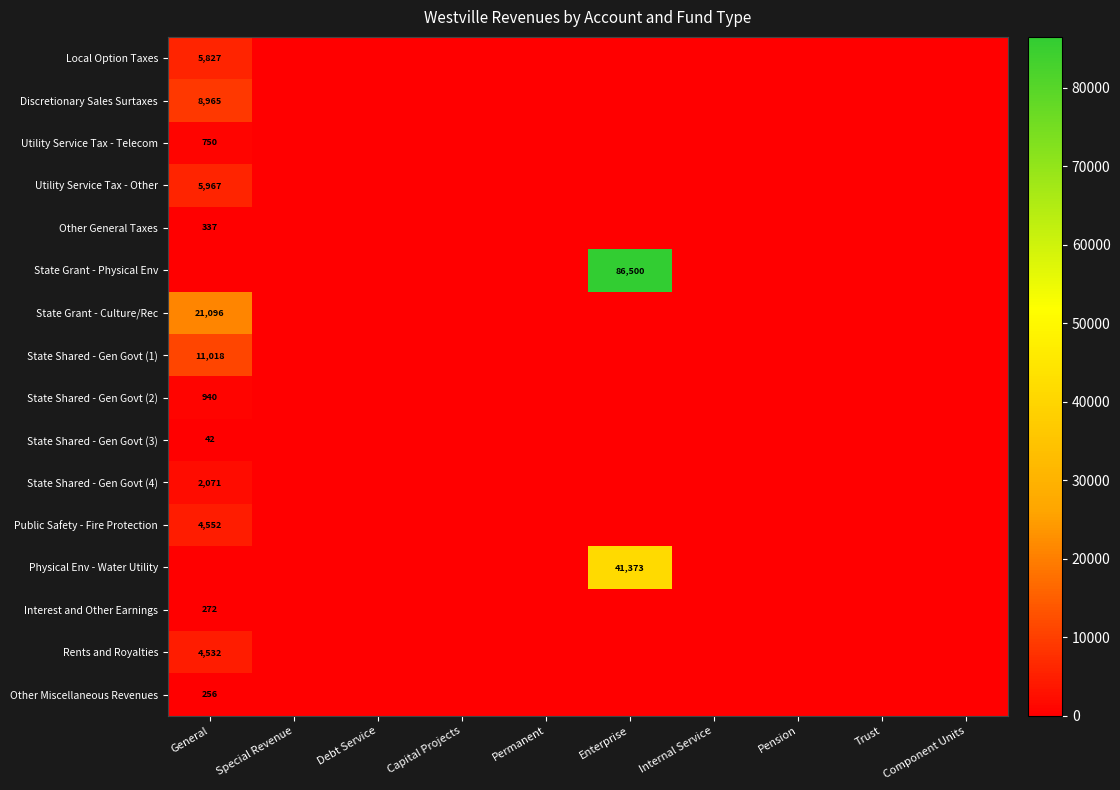

The value of Utility Service Tax - Other at General is 5967. True or false?

True